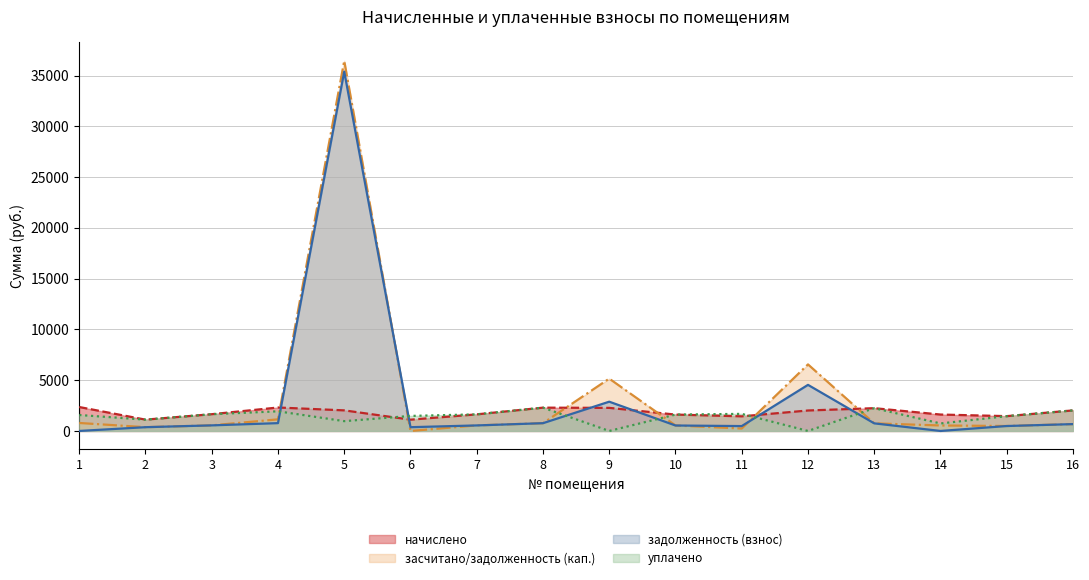

Is it true that начислено equals 1369.8 at 5?

False